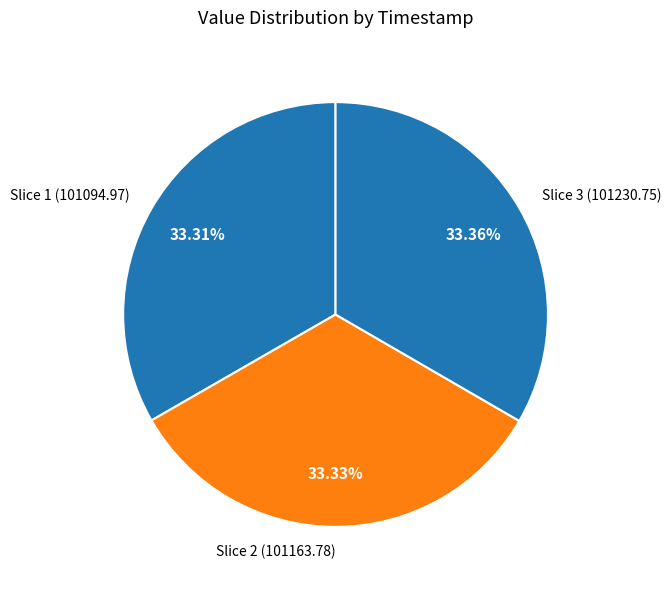

What is the ratio of the value at Slice 3 (101230.75) to the value at Slice 1 (101094.97)?

1.0